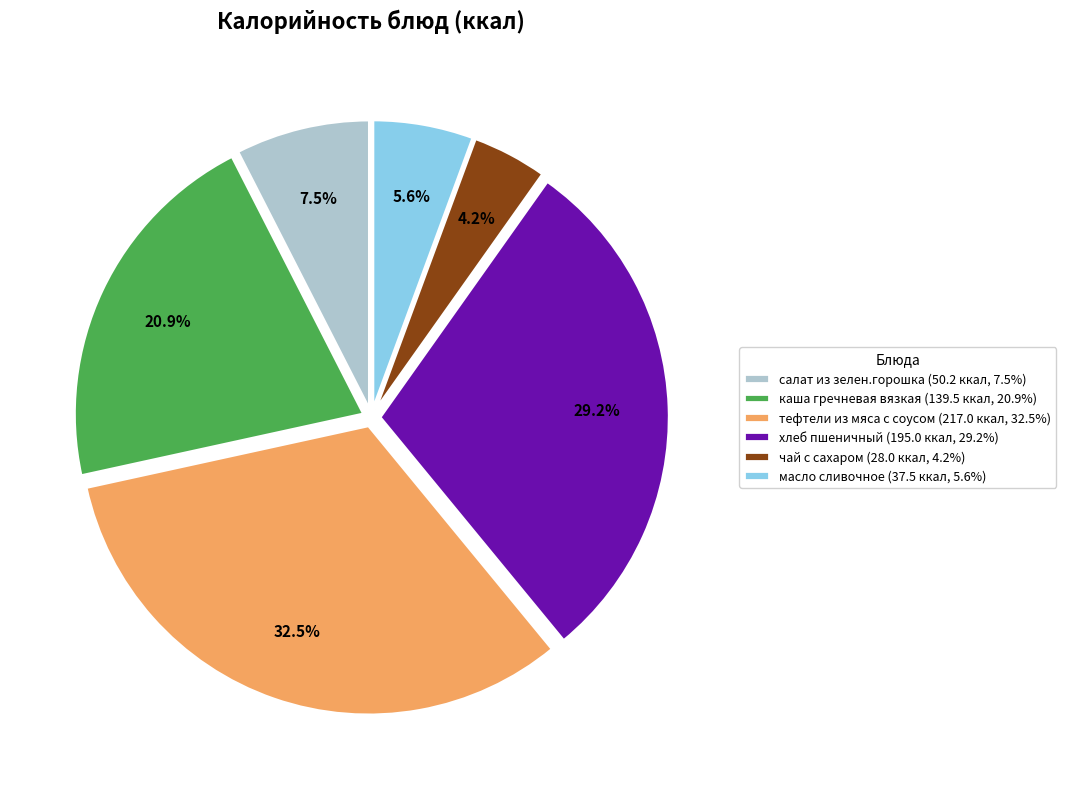

Which category has the biggest portion of the pie?

тефтели из мяса с соусом (217.0 ккал, 32.5%)